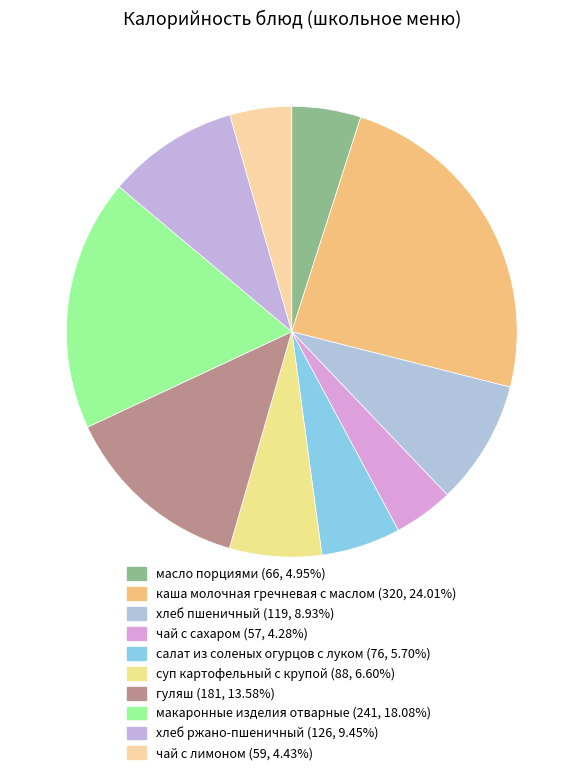

Rank the categories by value from lowest to highest.

чай с сахаром, чай с лимоном, масло порциями, салат из соленых огурцов с луком, суп картофельный с крупой, хлеб пшеничный, хлеб ржано-пшеничный, гуляш, макаронные изделия отварные, каша молочная гречневая с маслом